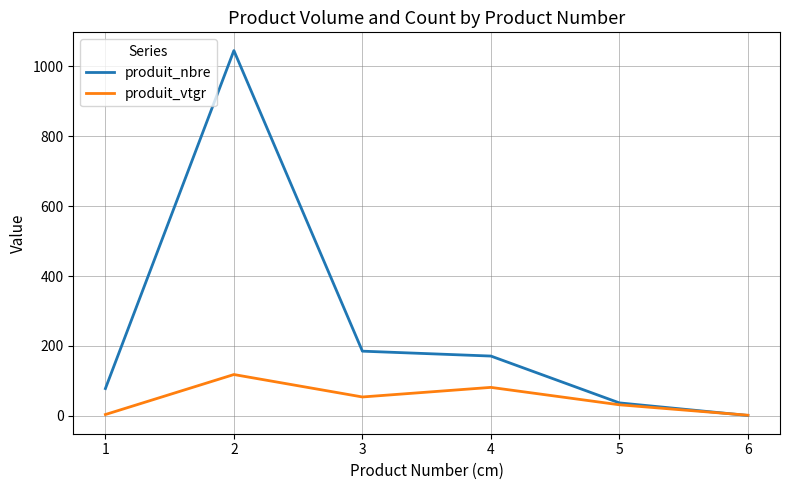

Is the value of produit_vtgr at 5 greater than the value of produit_nbre at 3?

No